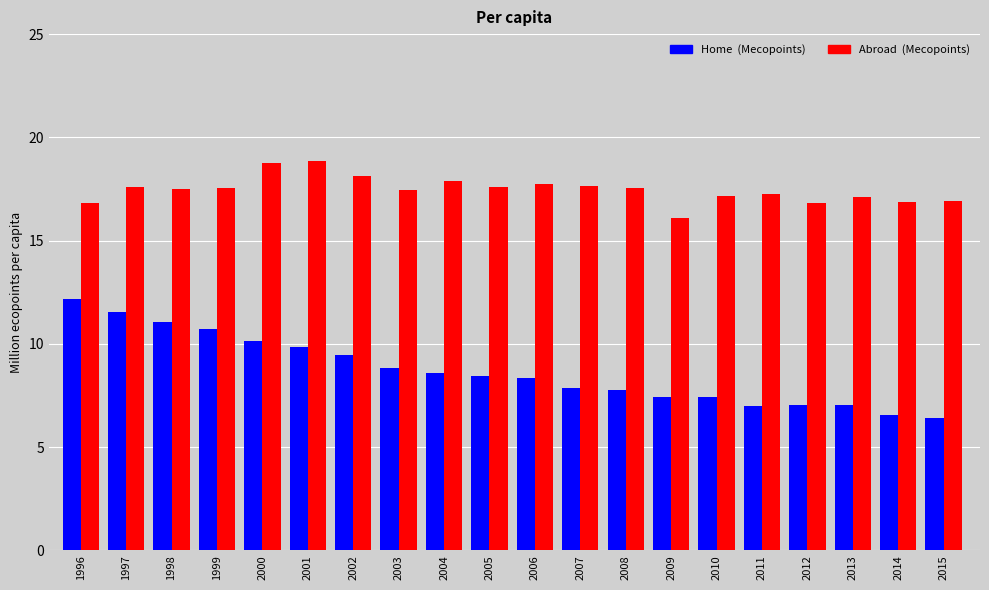

What is the smallest value displayed?

6.4